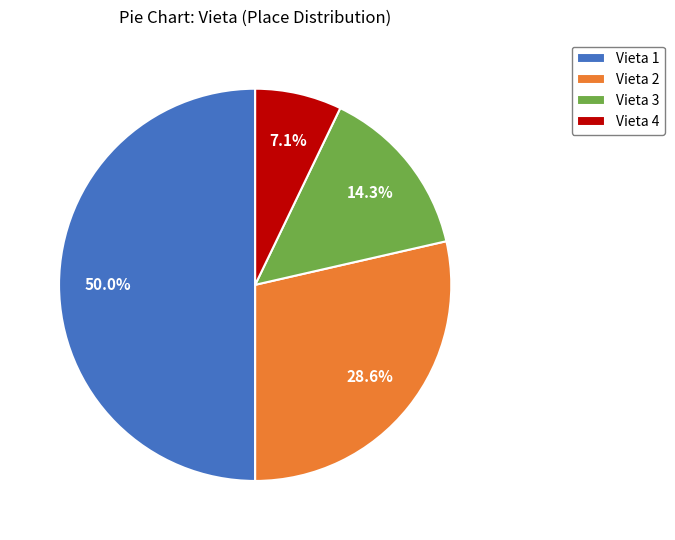

What is the total percentage of Vieta 2 and Vieta 1?

78.6%